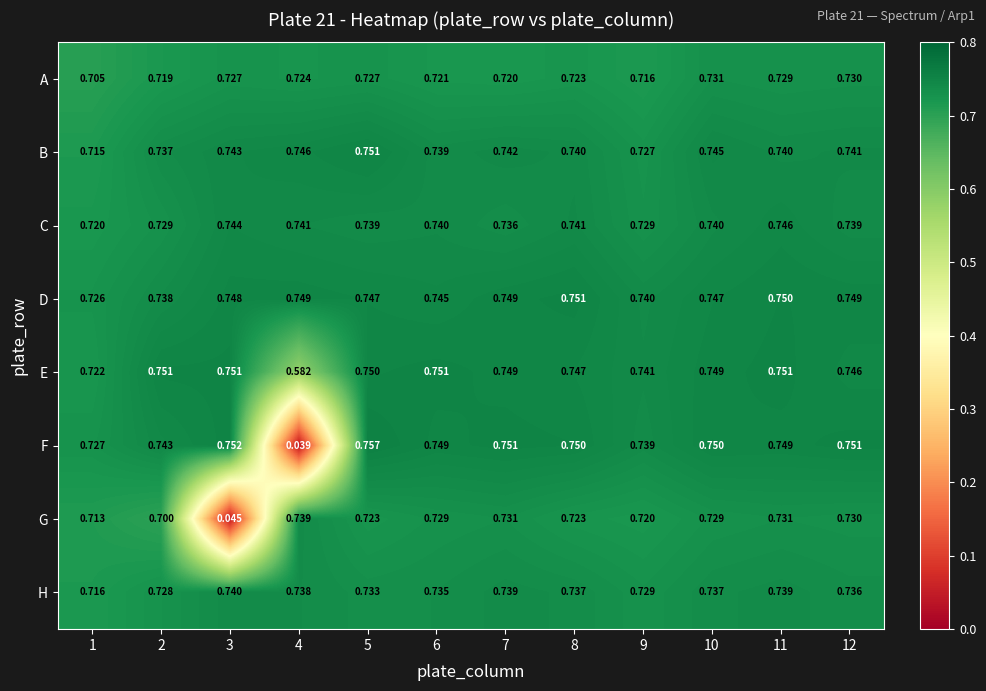

Is the value of D at 8 greater than the value of C at 3?

Yes